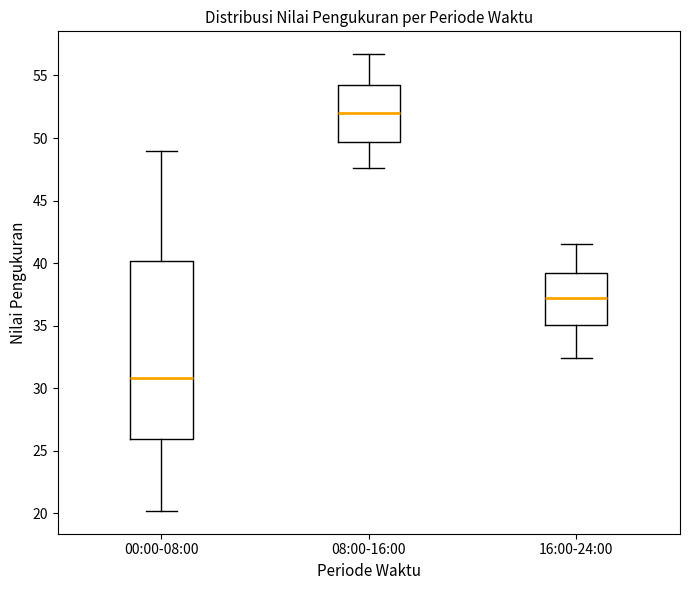

Reading left to right, transcribe this box plot: for each box, give where its median line is, the range the box spans, and where its two whiskers end, as read against the y-axis. The values are not printed on the chart, so give them approximately, as read against the axis.

00:00-08:00: median 31.0, box 26.0 to 40.0, whiskers 20.0 to 49.0
08:00-16:00: median 52.0, box 49.5 to 54.5, whiskers 47.5 to 56.5
16:00-24:00: median 37.0, box 35.0 to 39.5, whiskers 32.5 to 41.5